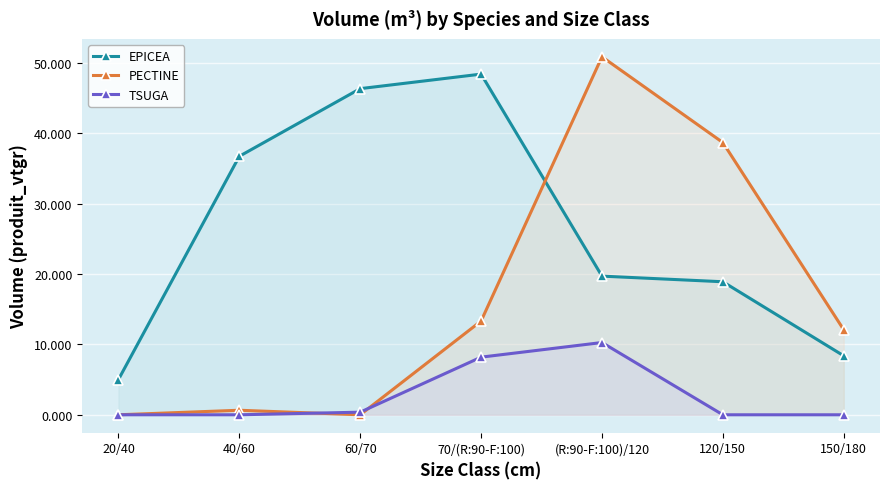

What position from the right is 60/70?

5